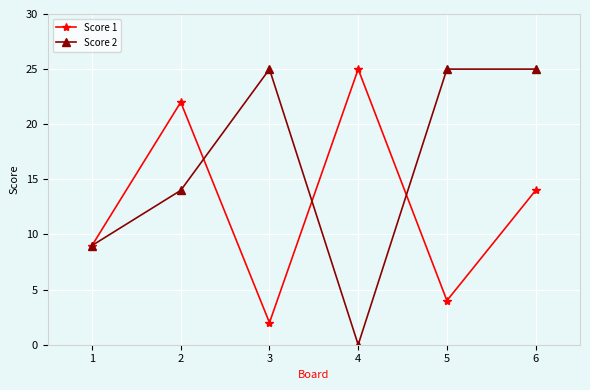

After their last crossing, which series has the higher values: Score 1 or Score 2?

Score 2